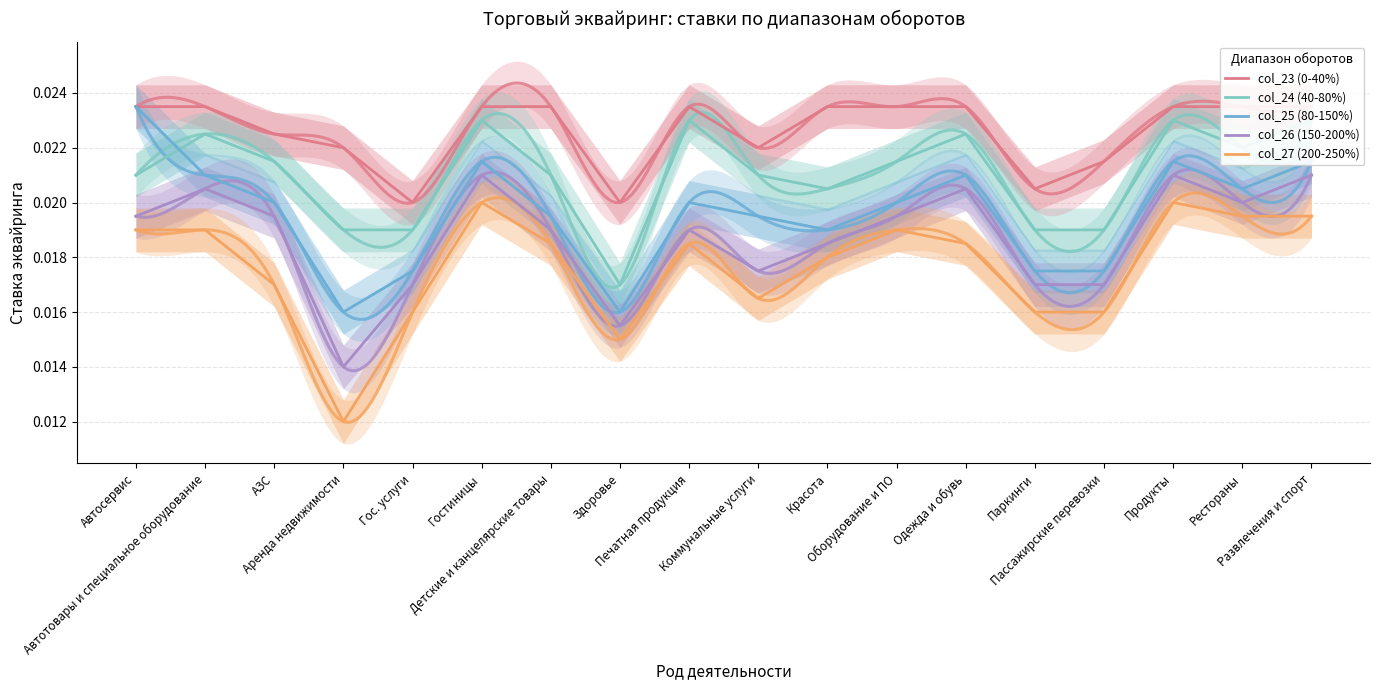

The value of col_23 (0-40%) at АЗС is 0.0. True or false?

True